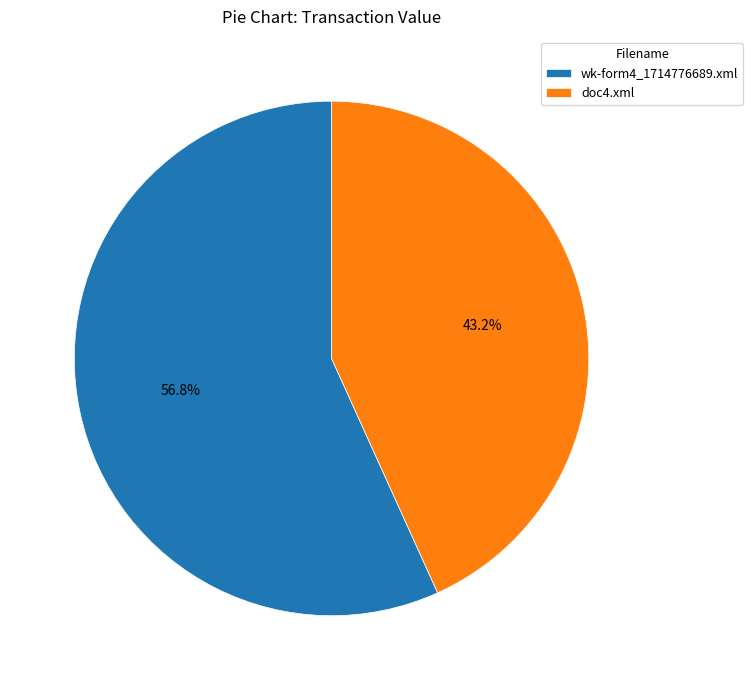

What portion of the pie excludes doc4.xml?

56.8%